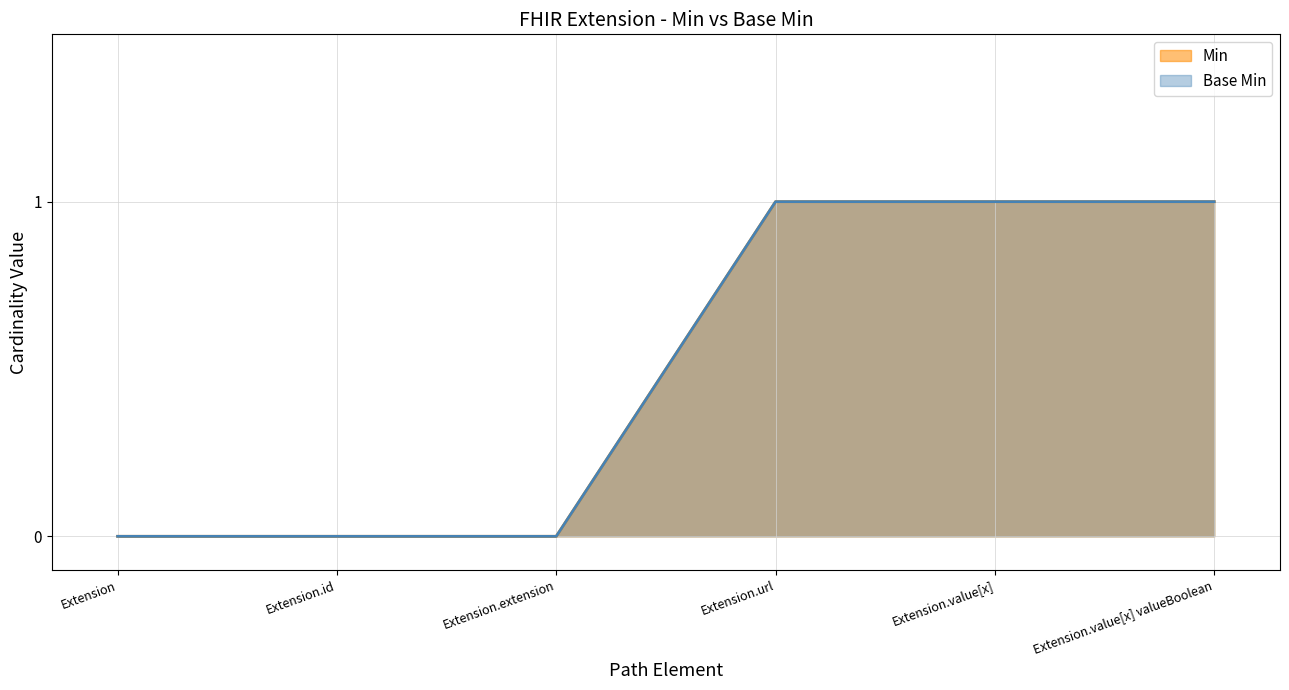

Between Extension.extension and Extension.value[x] valueBoolean, which is larger?

Extension.value[x] valueBoolean